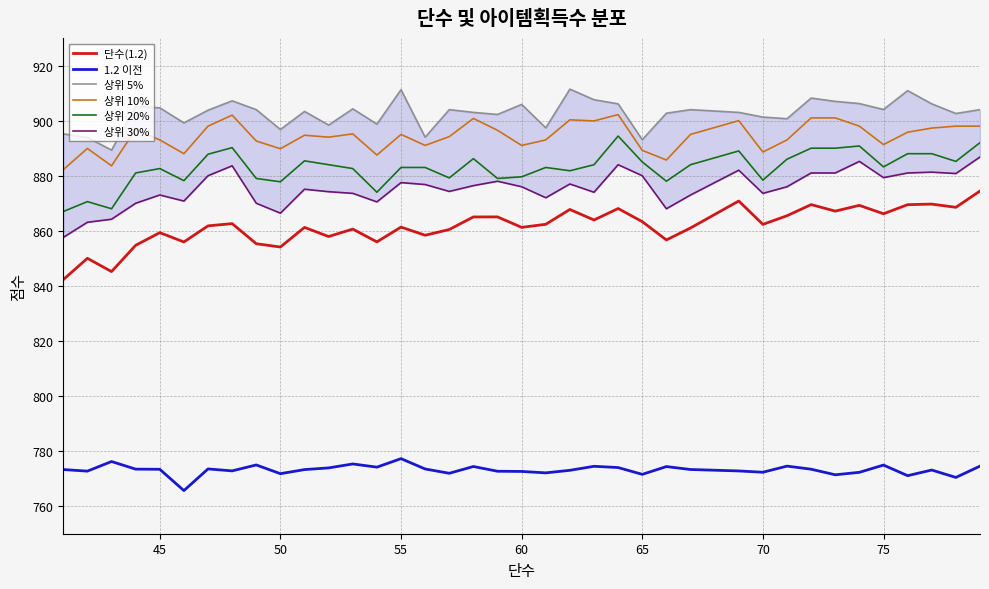

True or false: 1.2 이전 and 단수(1.2) intersect in this chart.

False